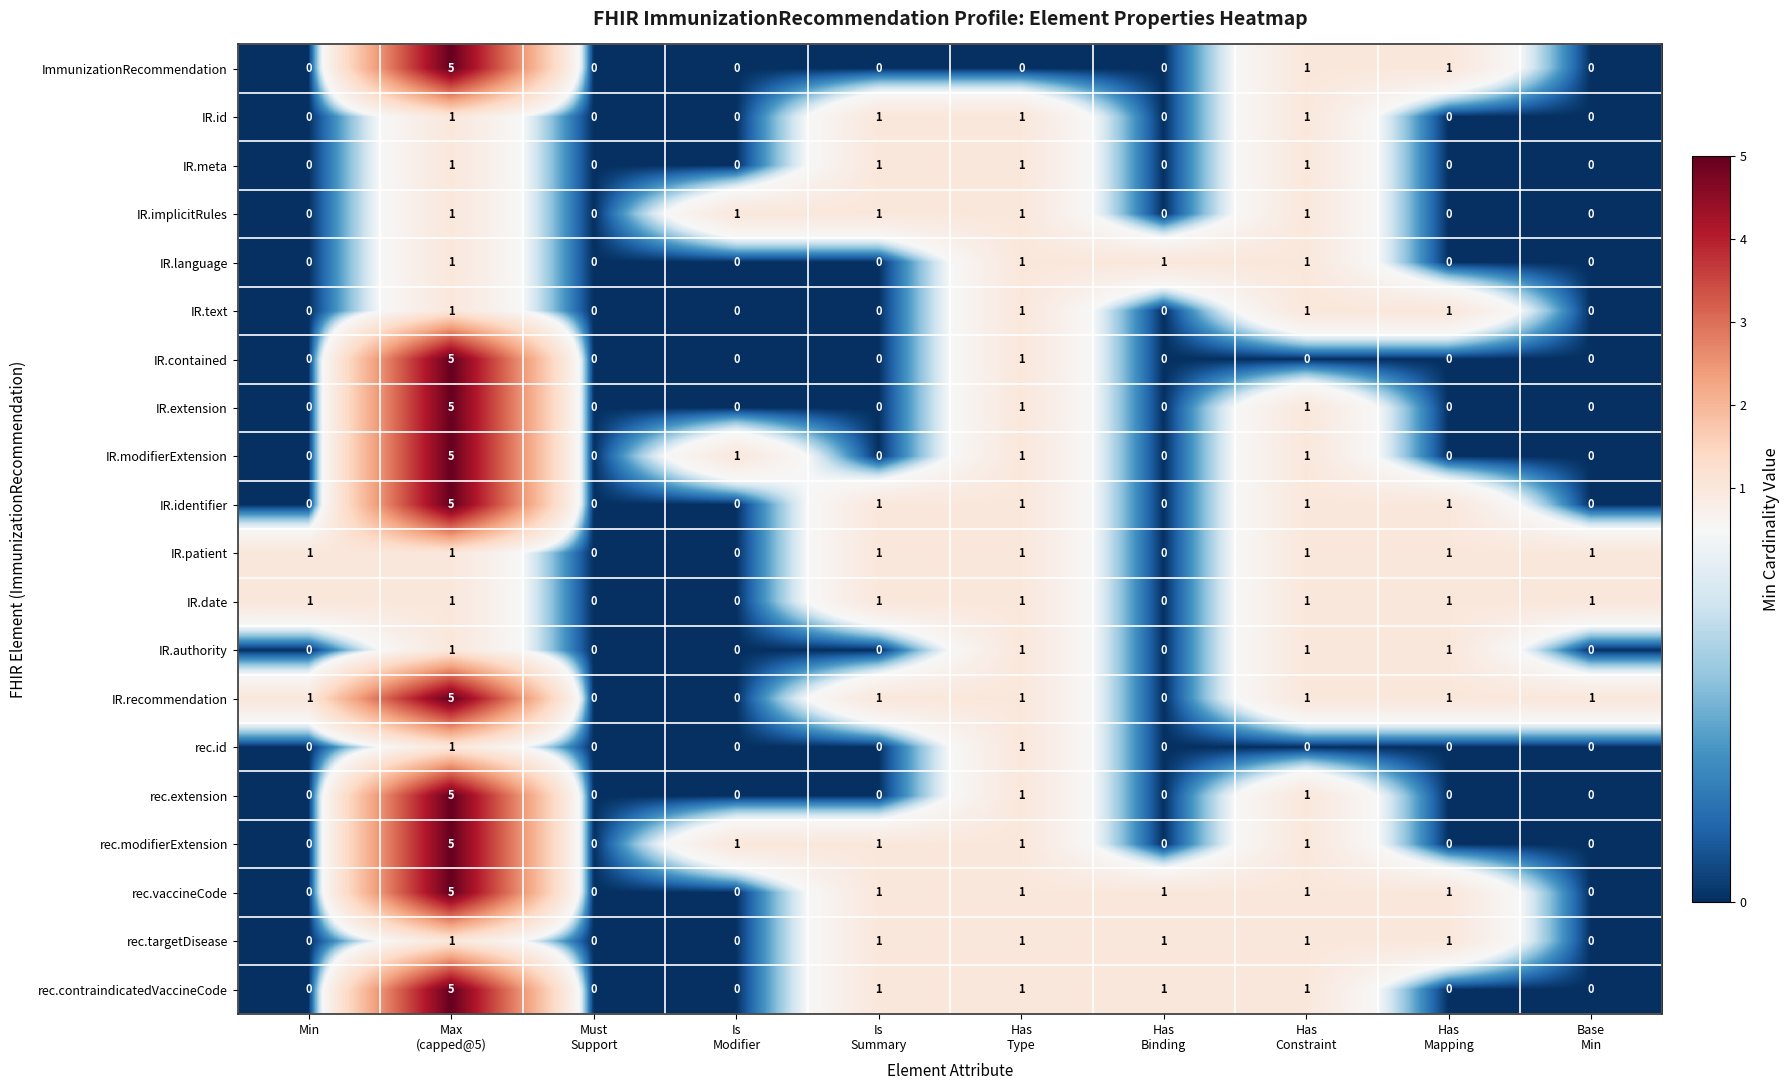

Which series has the largest total across all categories?

IR.recommendation